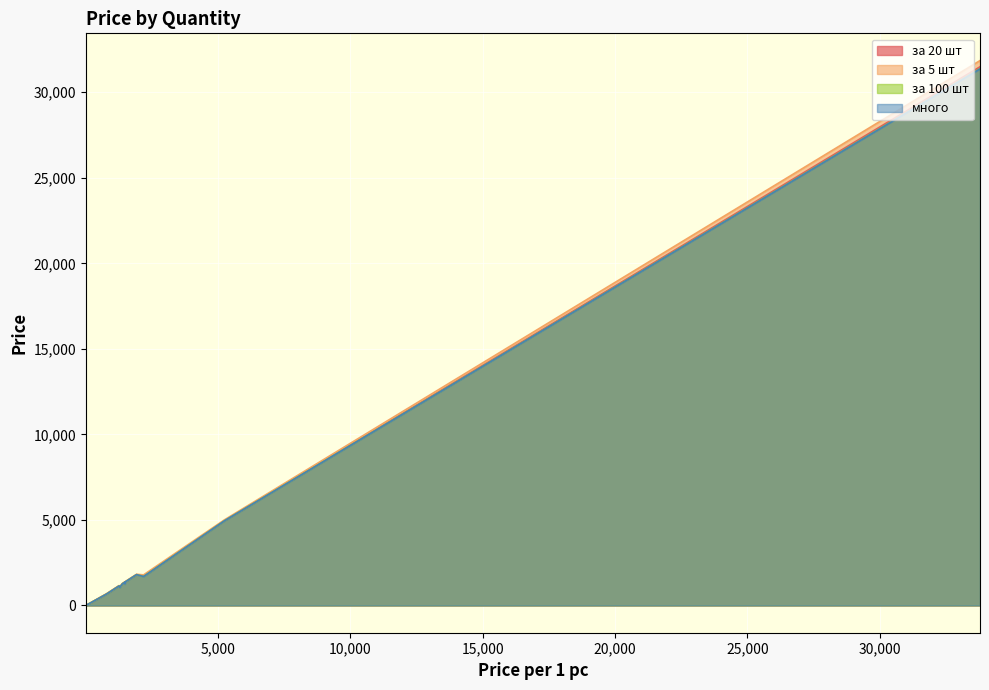

At which label does много reach its minimum?

2